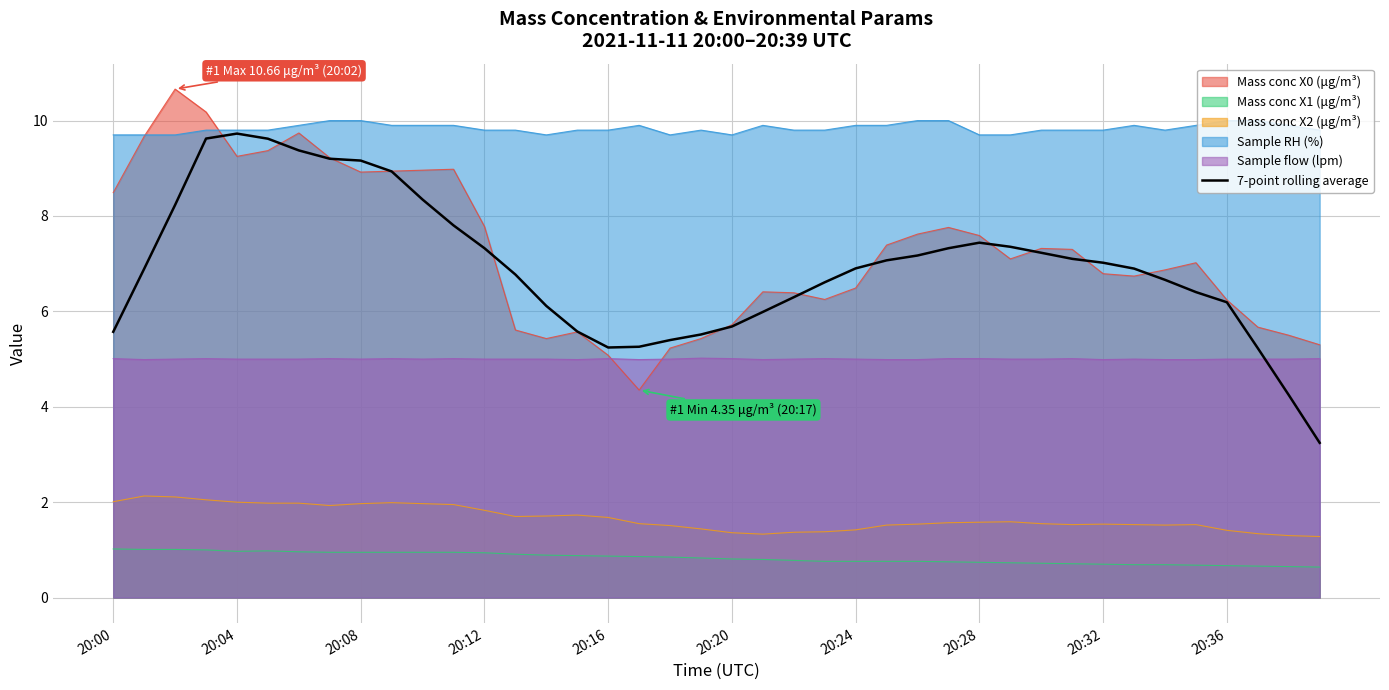

What is the maximum value shown in the chart?

10.7